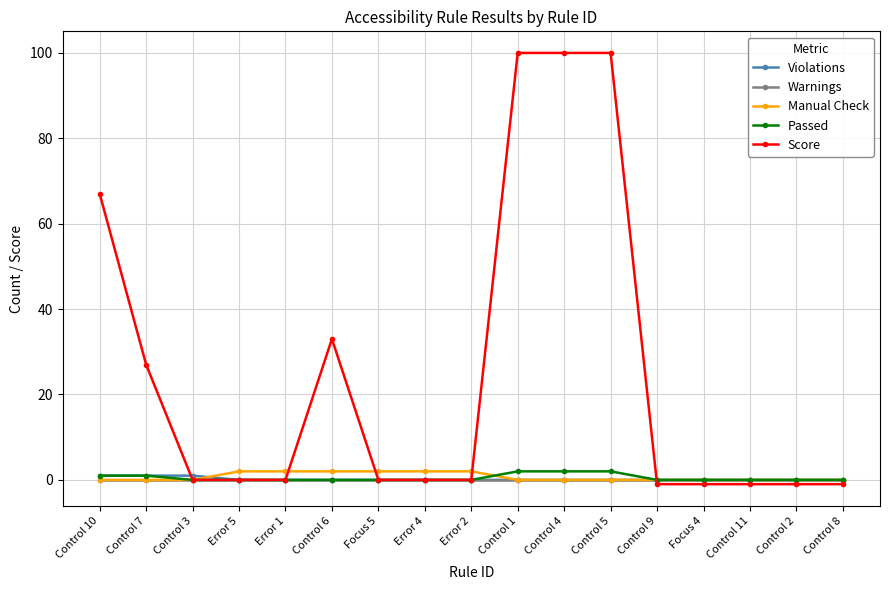

What is the maximum value for Manual Check?

2